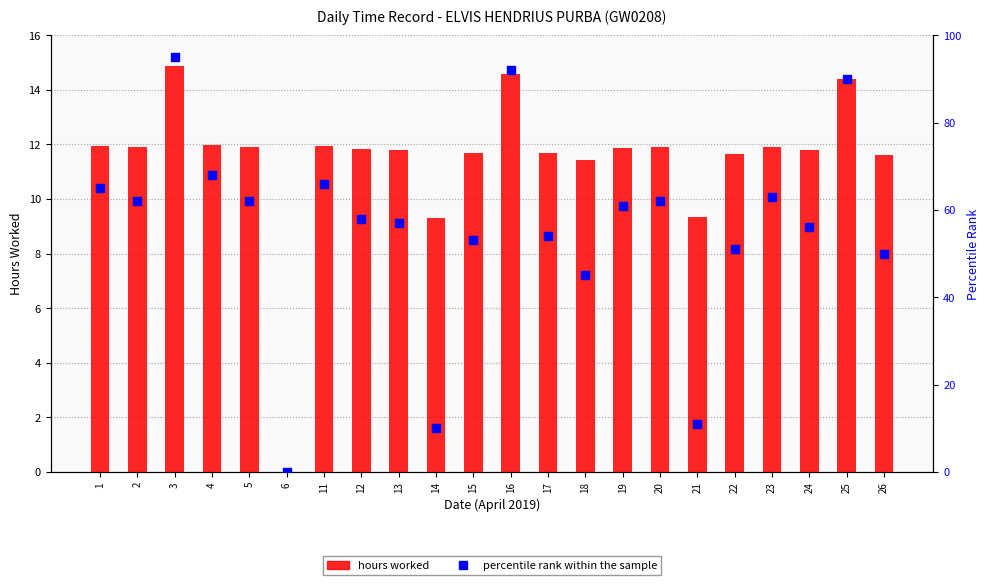

Which series has the largest Y range (max minus min)?

percentile rank within the sample